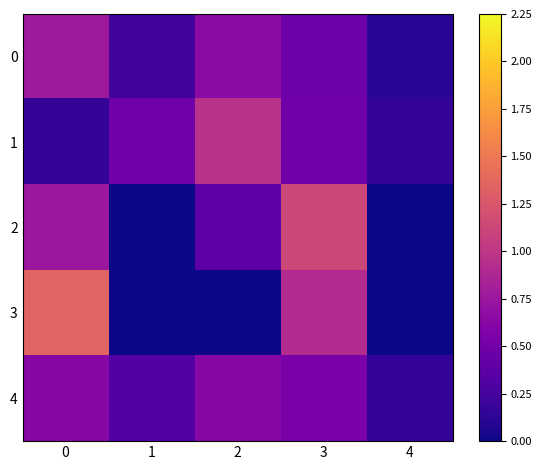

Reading left to right, list all the values displayed in this chart.

0: 0=0.8	1=0.2	2=0.7	3=0.5	4=0.1
1: 0=0.2	1=0.5	2=1.0	3=0.5	4=0.2
2: 0=0.8	1=0.0	2=0.4	3=1.1	4=0.0
3: 0=1.3	1=0.0	2=0.0	3=0.9	4=0.0
4: 0=0.6	1=0.3	2=0.6	3=0.5	4=0.2